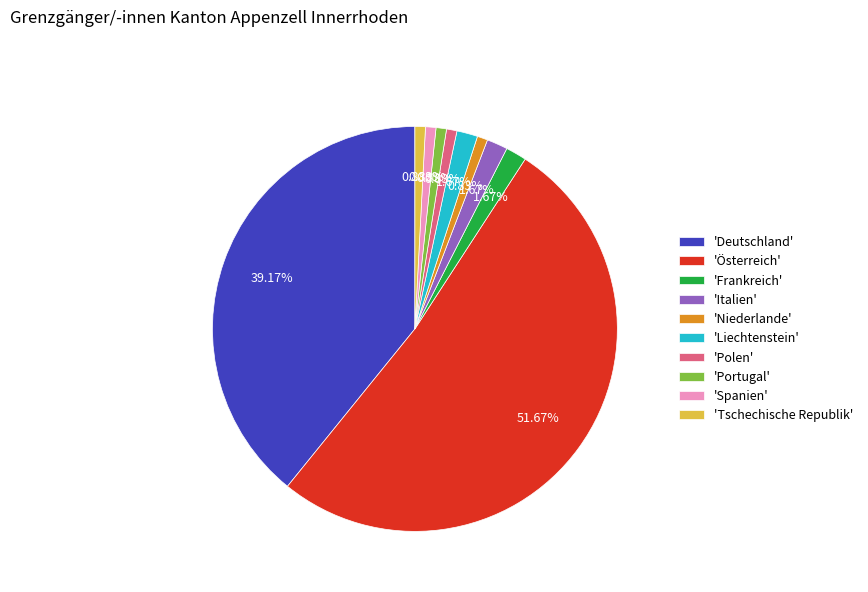

Combined, do 'Niederlande' and 'Polen' account for over 50%?

No